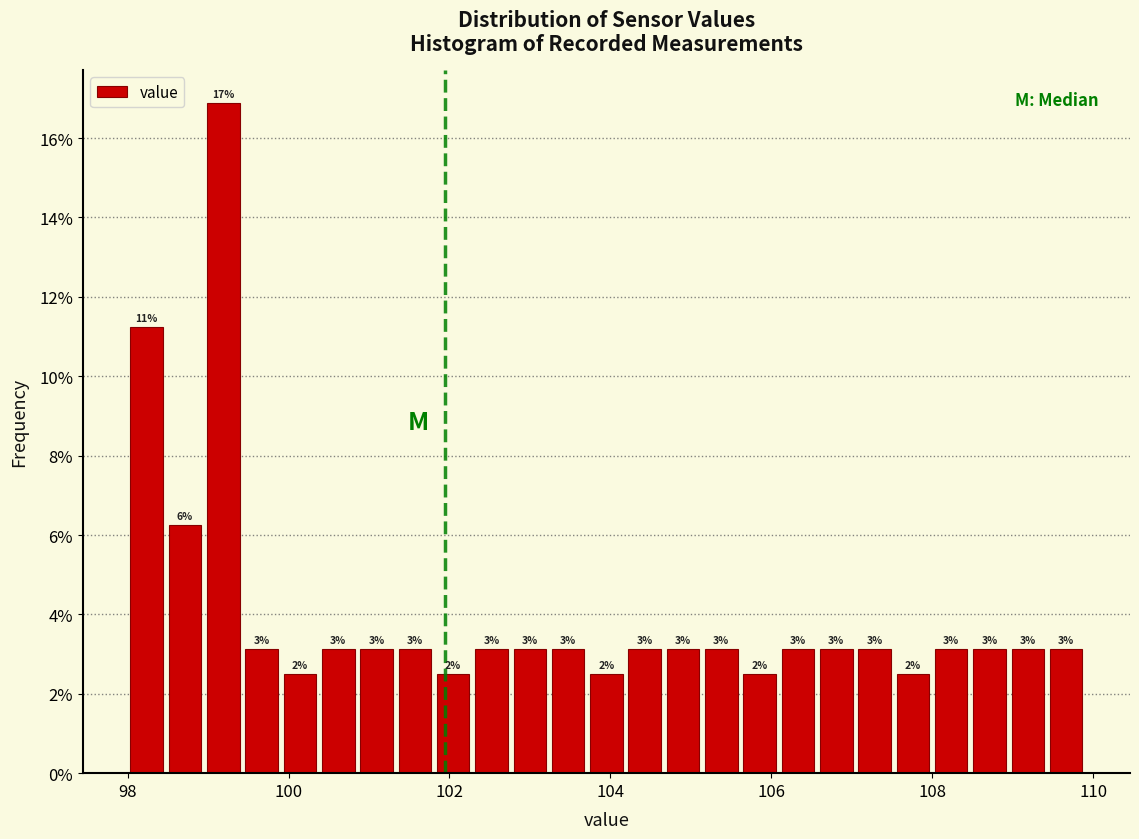

Around what value on the x-axis is the tallest bar? Give the approximate position of its centre, as read against the axis.

99.2